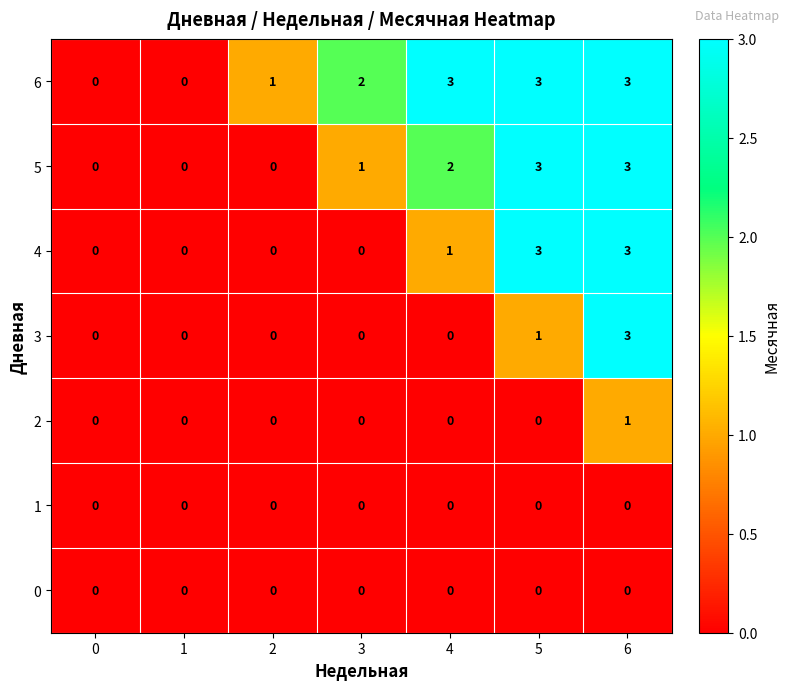

The 6 series shows 3 at 4. True or false?

True